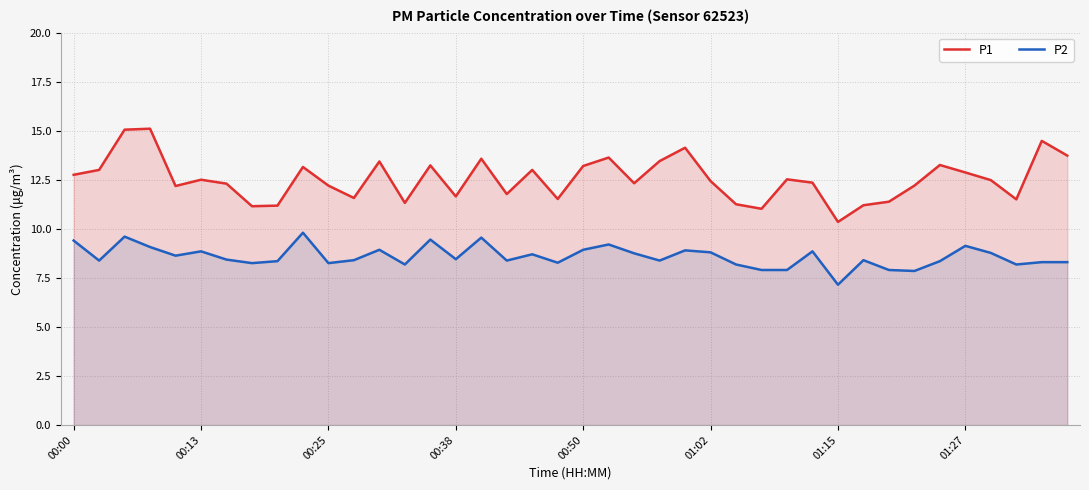

Rank the series by their average value, from lowest to highest.

P2, P1